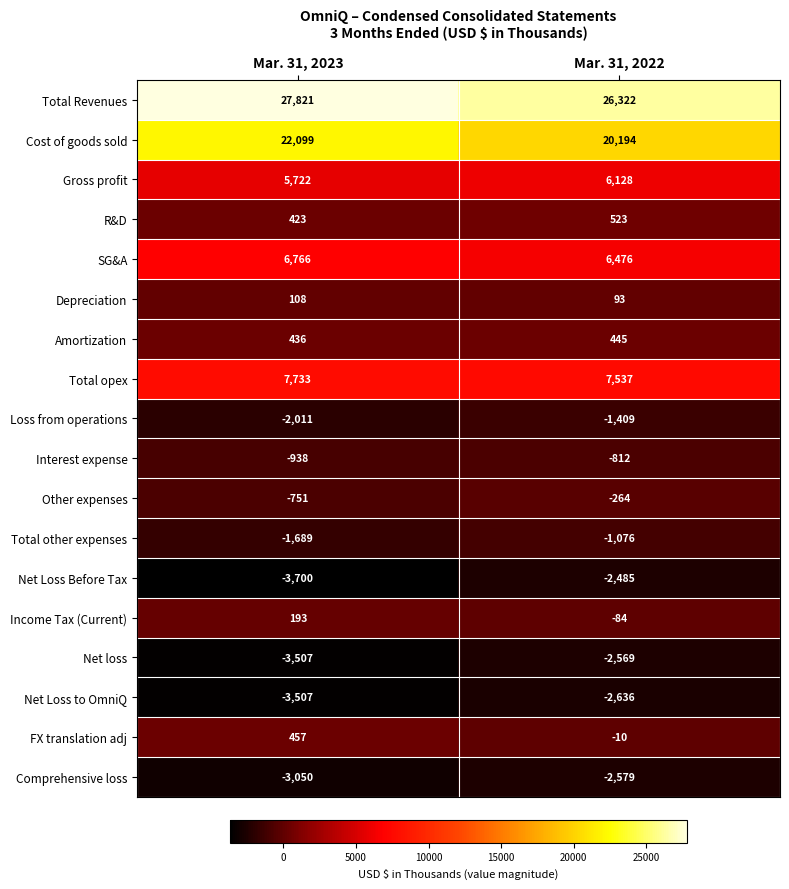

What is the smallest value displayed?

-3700